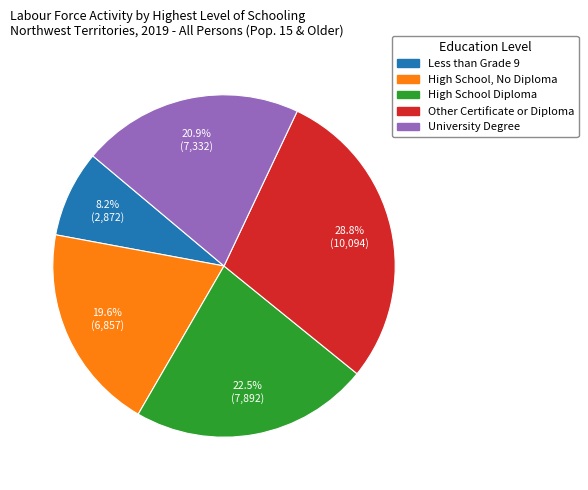

Is it true that High School, No Diploma is 20% of the pie?

True